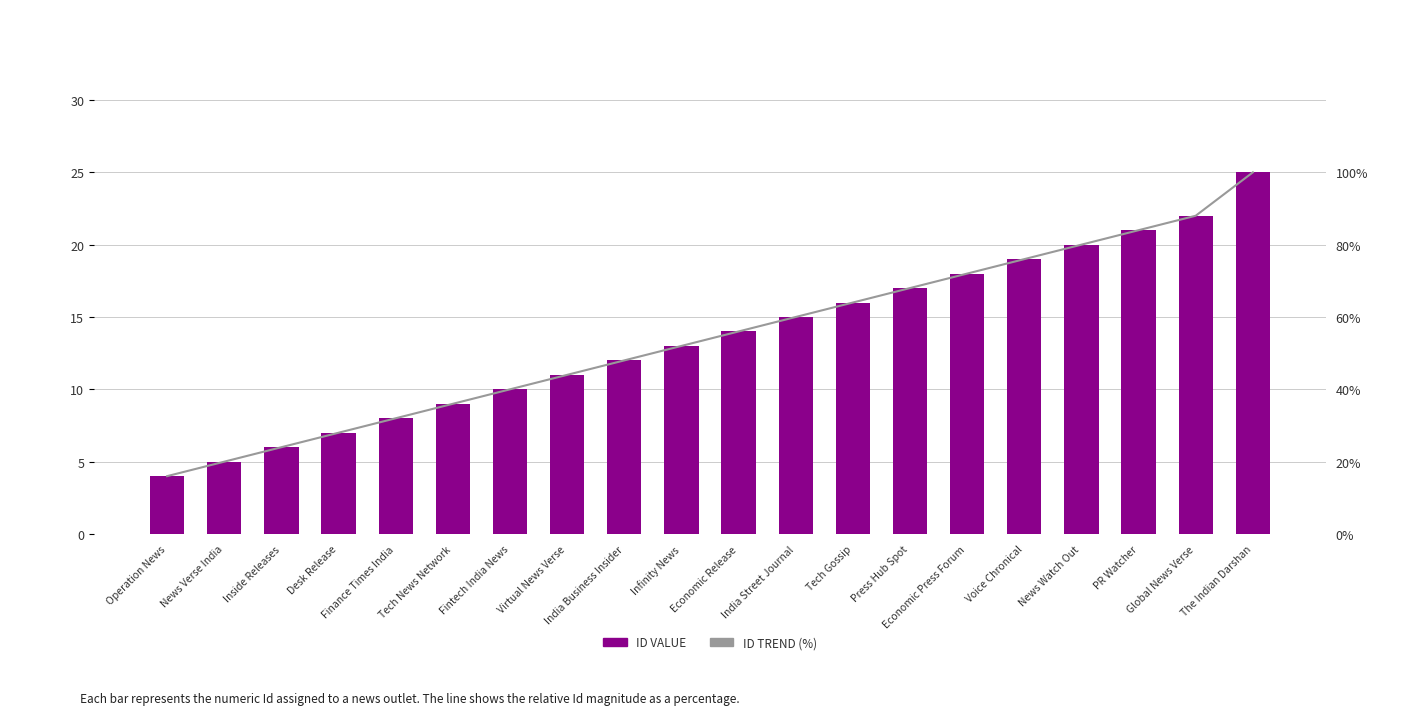

At how many categories does at least one series exceed 79?

4